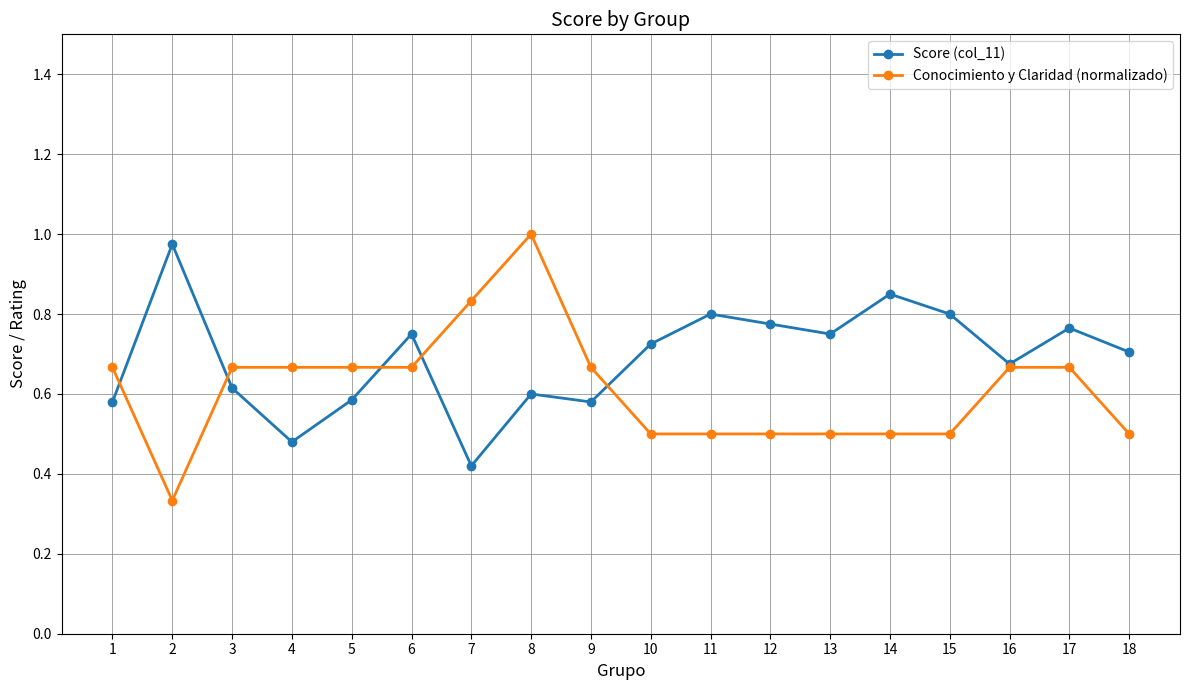

The value of Conocimiento y Claridad (normalizado) at 17 is 1.1. True or false?

False